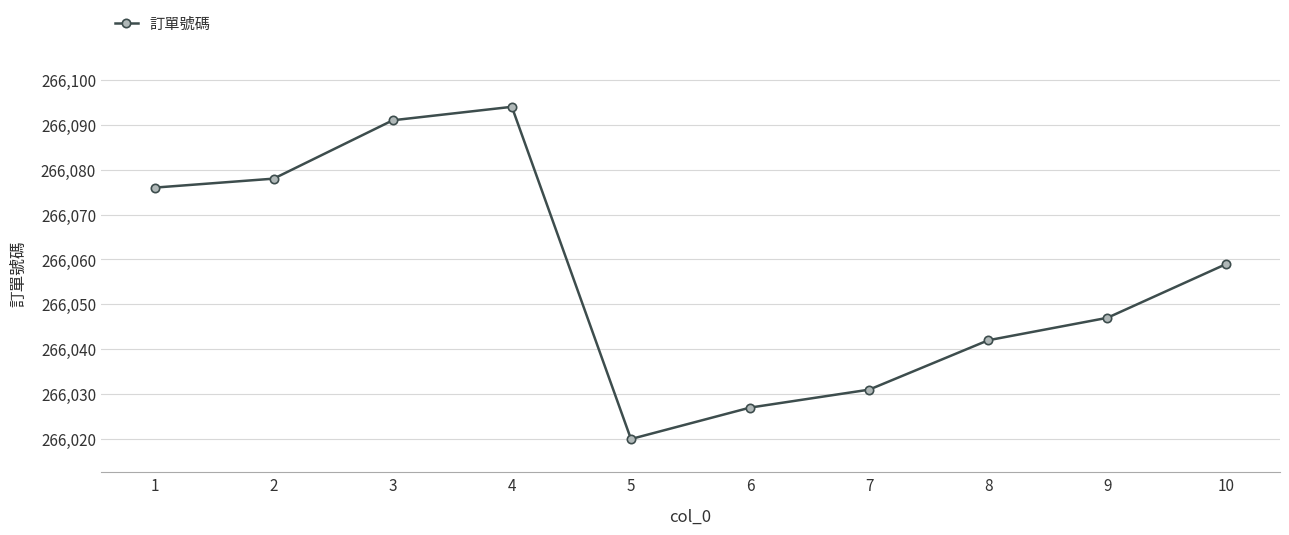

What is the greatest value displayed?

266094